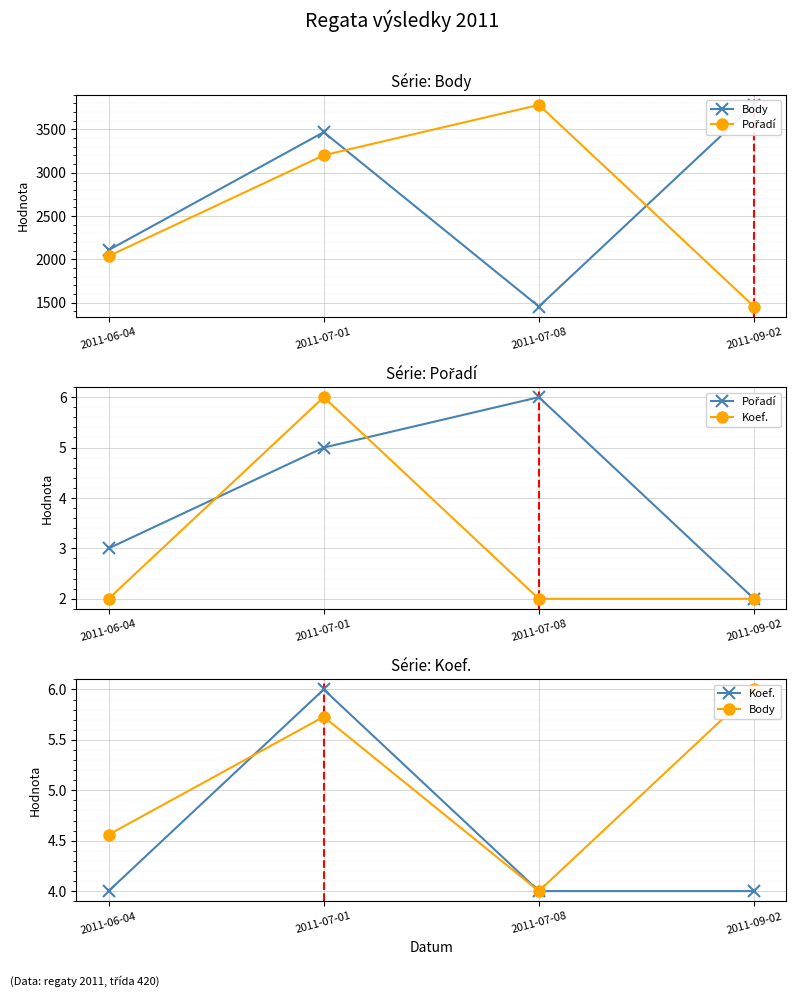

Where do Koef. and Body first cross each other?

2011-06-04 and 2011-07-01